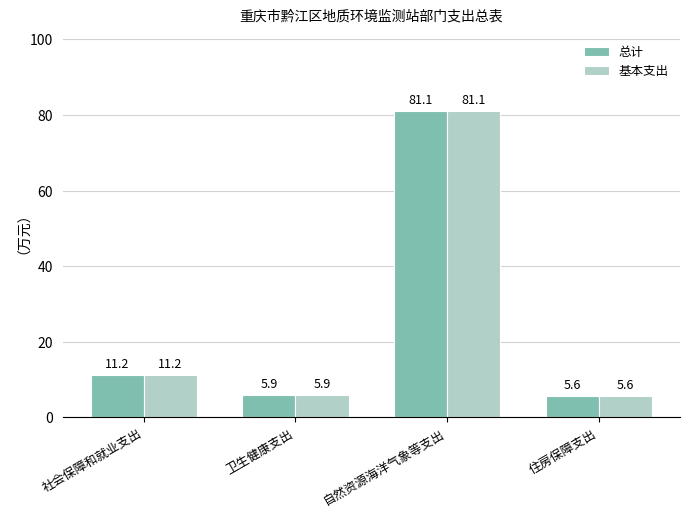

How many categories are shown in the chart?

4